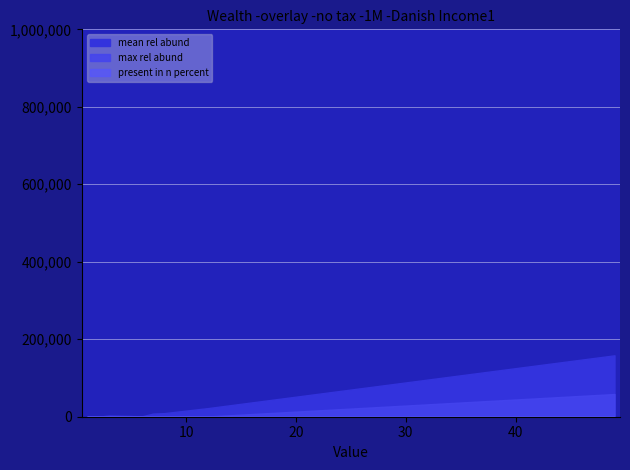

The mean rel abund series shows 0.0 at Bradyrhizobiaceae. True or false?

False